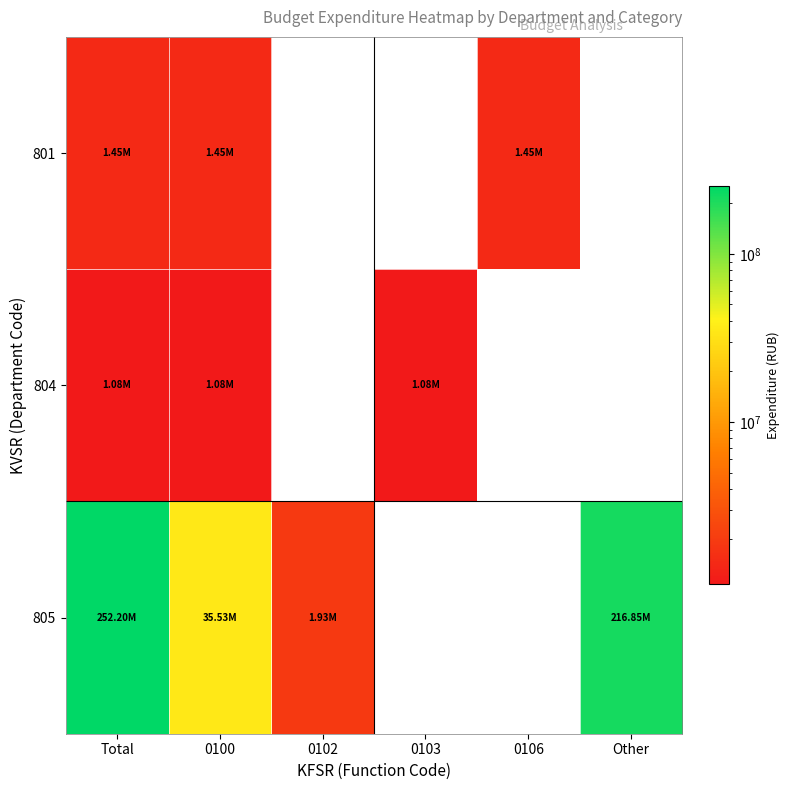

Reading left to right, transcribe all the data shown in this chart.

801: Total=1453197.9	0100=1453197.9	0102=0.0	0103=0.0	0106=1453197.9	Other=0.0
804: Total=1082295.4	0100=1082295.4	0102=0.0	0103=1082295.4	0106=0.0	Other=0.0
805: Total=252198699.4	0100=35529342.0	0102=1929930.8	0103=0.0	0106=0.0	Other=216849391.1